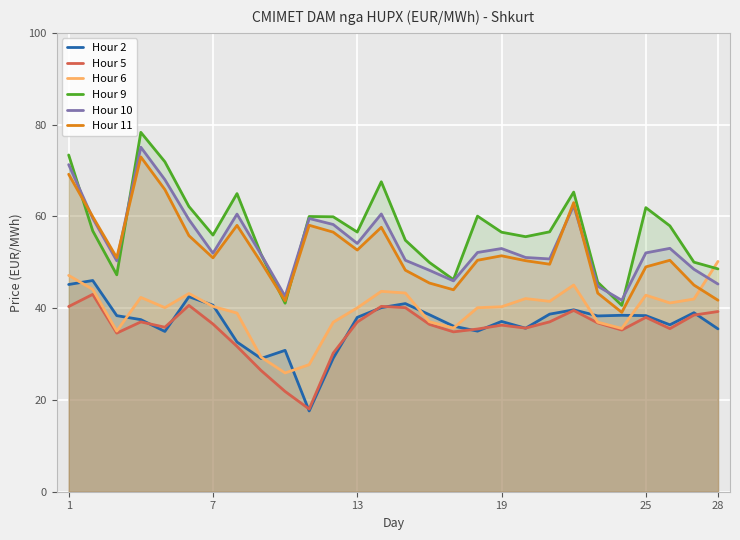

At how many categories does at least one series exceed 73?

2